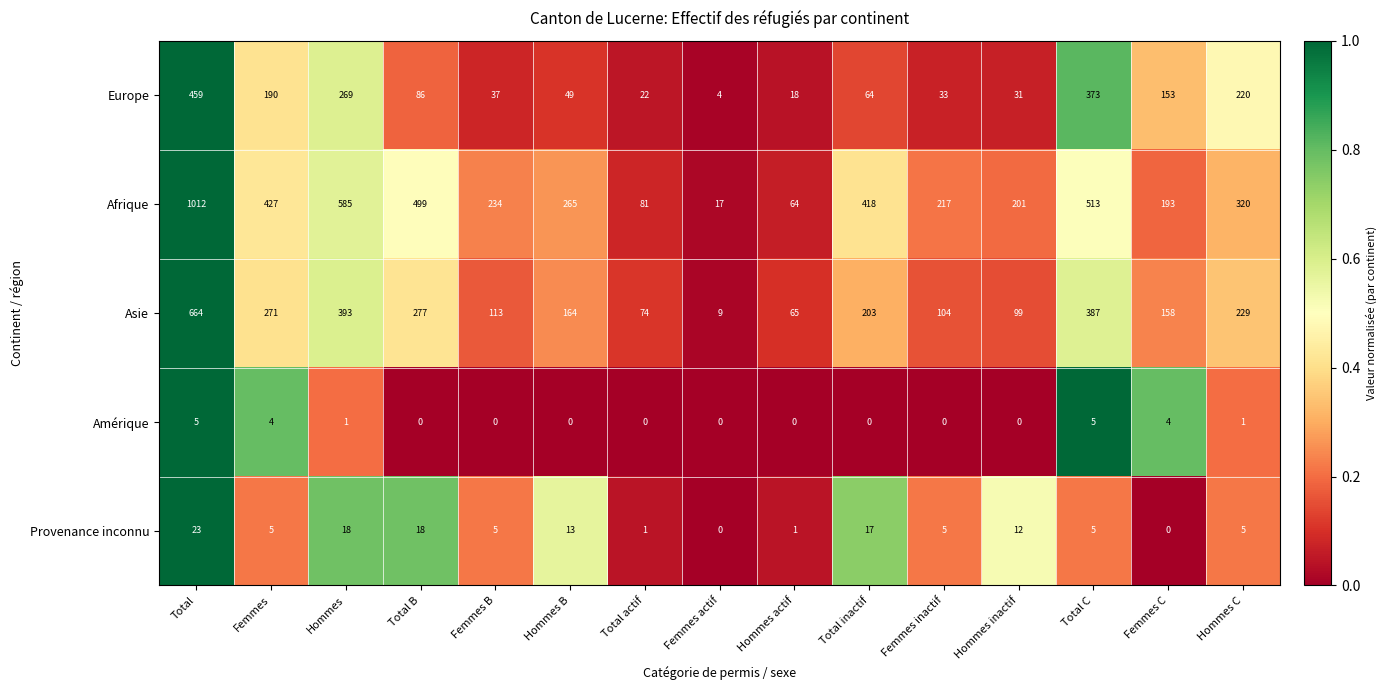

What is the difference between the maximum and minimum values in the Provenance inconnu series?

23